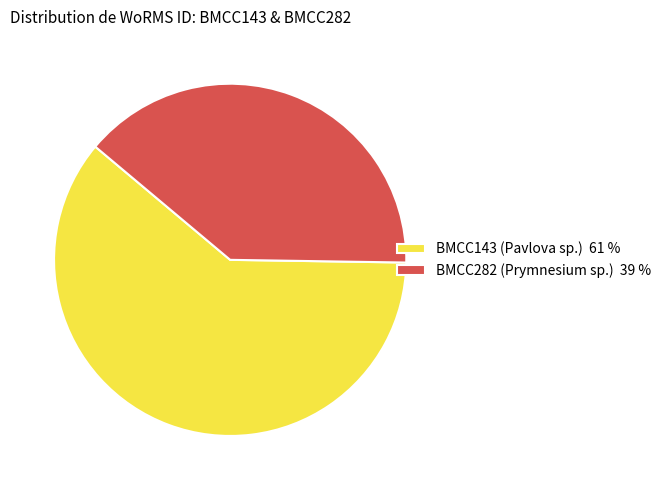

Which slice is the smallest?

BMCC282 (Prymnesium sp.)